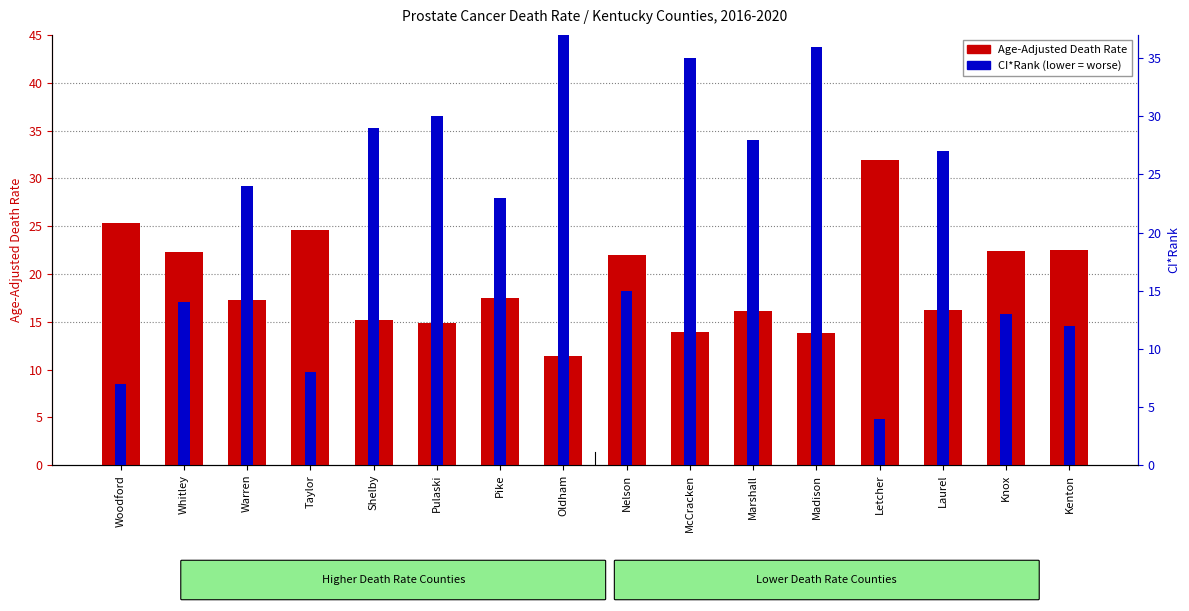

How many data points in CI*Rank are above 24?

7